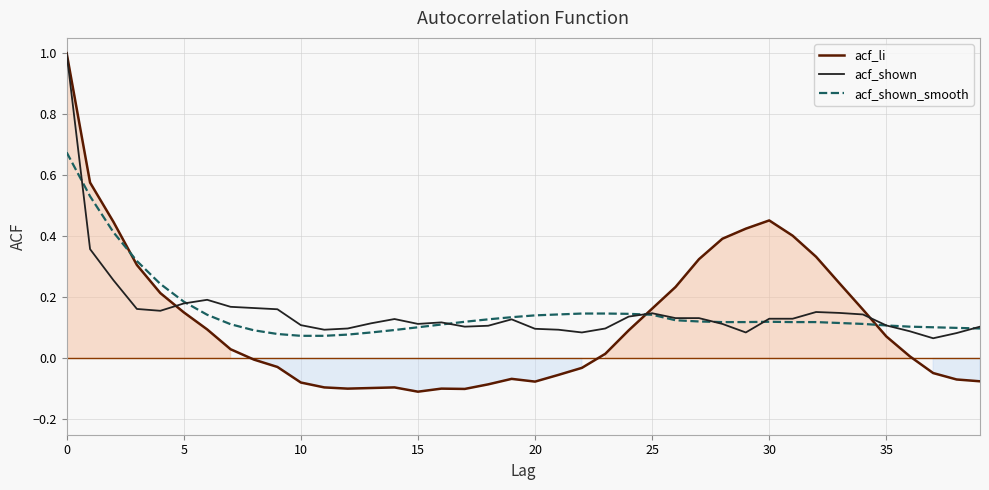

Which series has the largest range (max minus min)?

acf_li